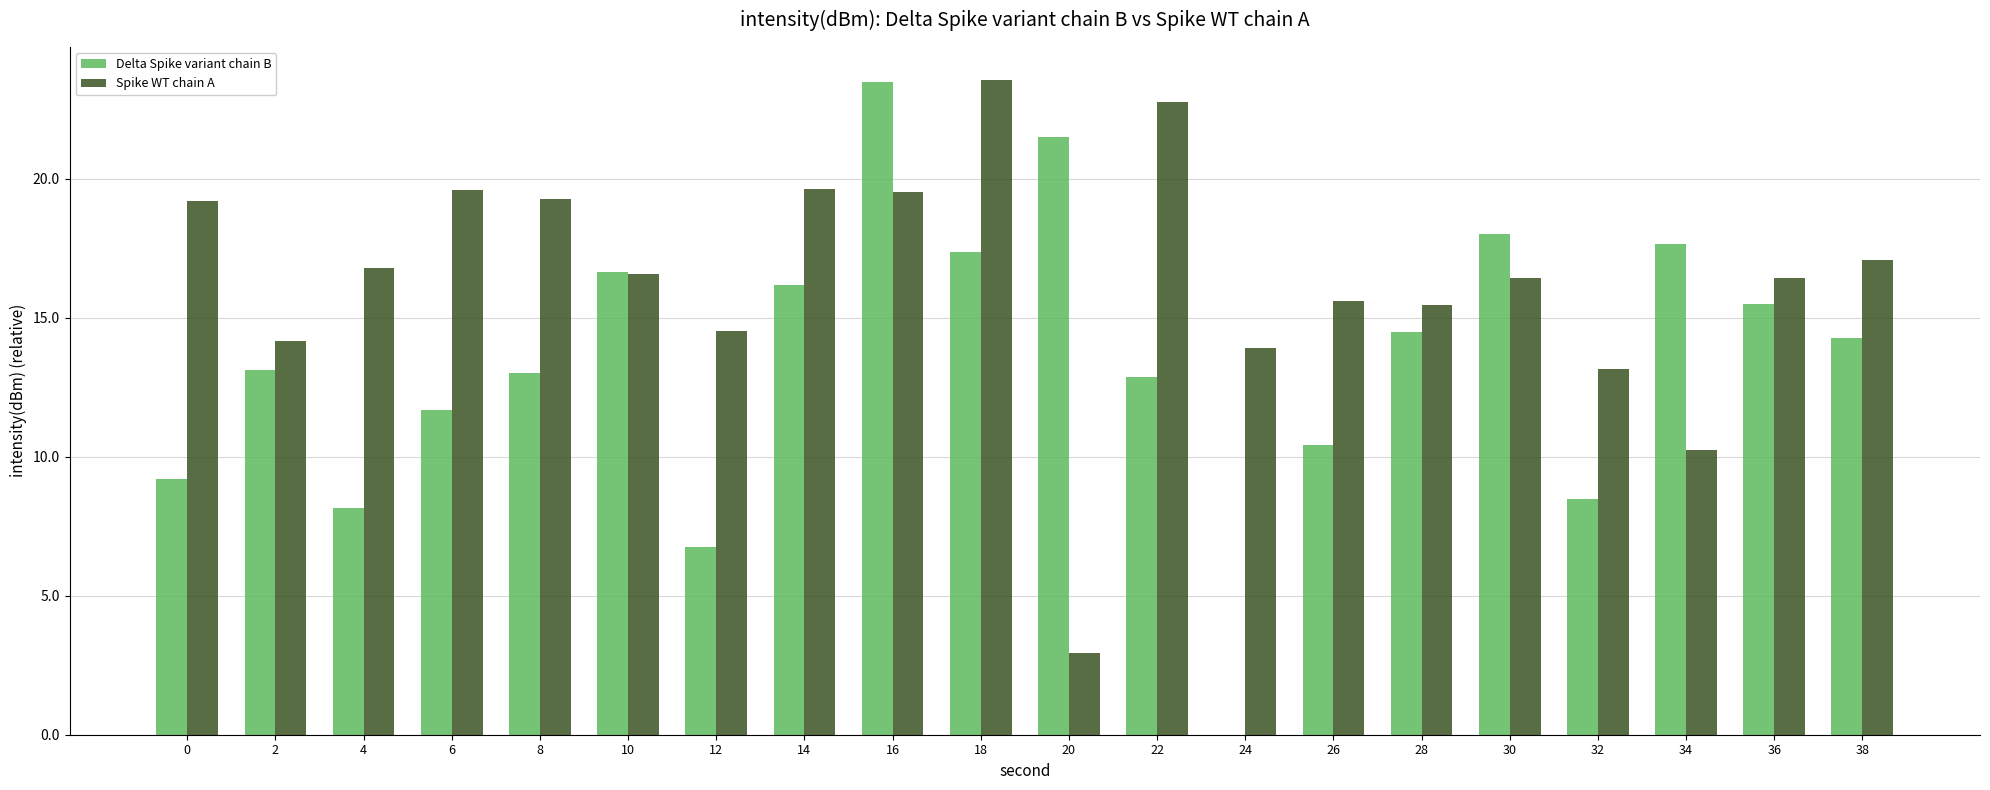

What is the sum of all Spike WT chain A values?

326.8